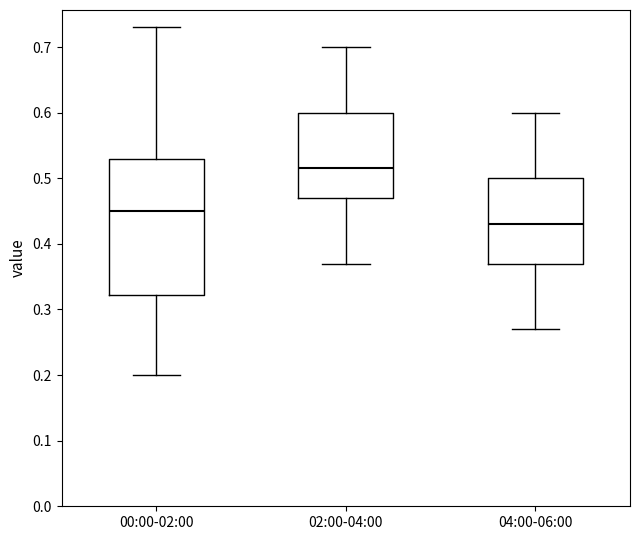

Reading left to right, transcribe this box plot: for each box, give where its median line is, the range the box spans, and where its two whiskers end, as read against the y-axis. The values are not printed on the chart, so give them approximately, as read against the axis.

00:00-02:00: median 0.45, box 0.32 to 0.53, whiskers 0.20 to 0.73
02:00-04:00: median 0.52, box 0.47 to 0.60, whiskers 0.37 to 0.70
04:00-06:00: median 0.43, box 0.37 to 0.50, whiskers 0.27 to 0.60